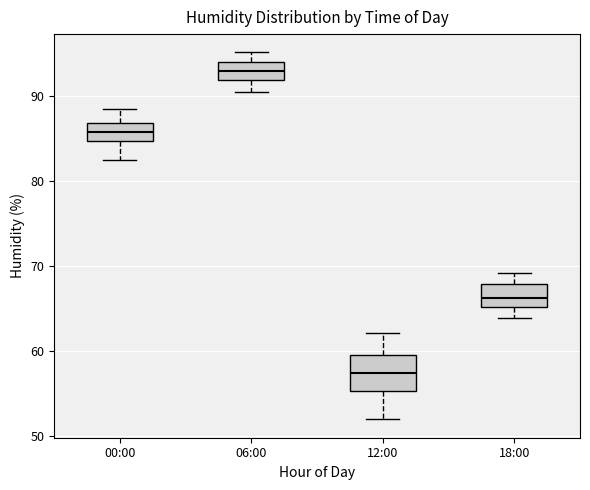

Reading left to right, read every box against the y-axis: the position of its median line, the range the box covers, and the ends of its whiskers. The values are not printed on the chart, so give them approximately, as read against the axis.

00:00: median 86, box 85 to 87, whiskers 83 to 88
06:00: median 93, box 92 to 94, whiskers 91 to 95
12:00: median 58, box 55 to 60, whiskers 52 to 62
18:00: median 66, box 65 to 68, whiskers 64 to 69